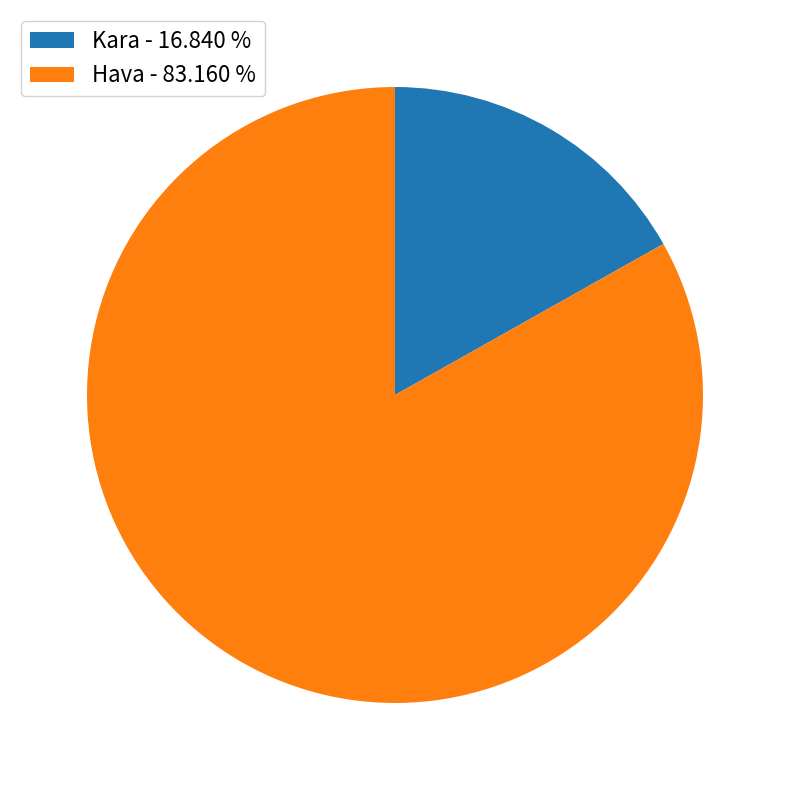

Is the sum of Hava - 83.160 % and Kara - 16.840 % greater than half?

Yes